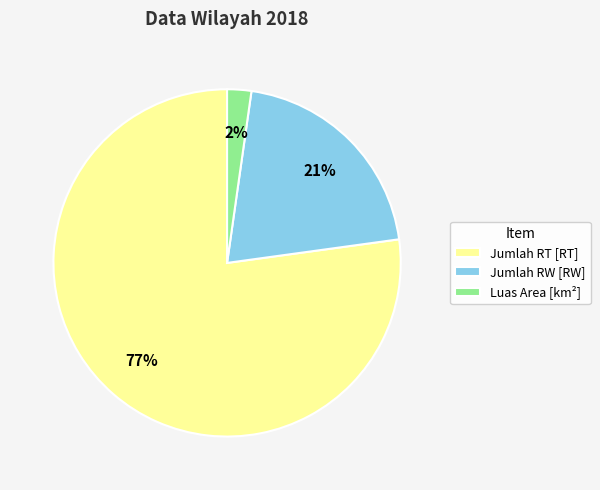

Which slice is the largest?

Jumlah RT [RT]